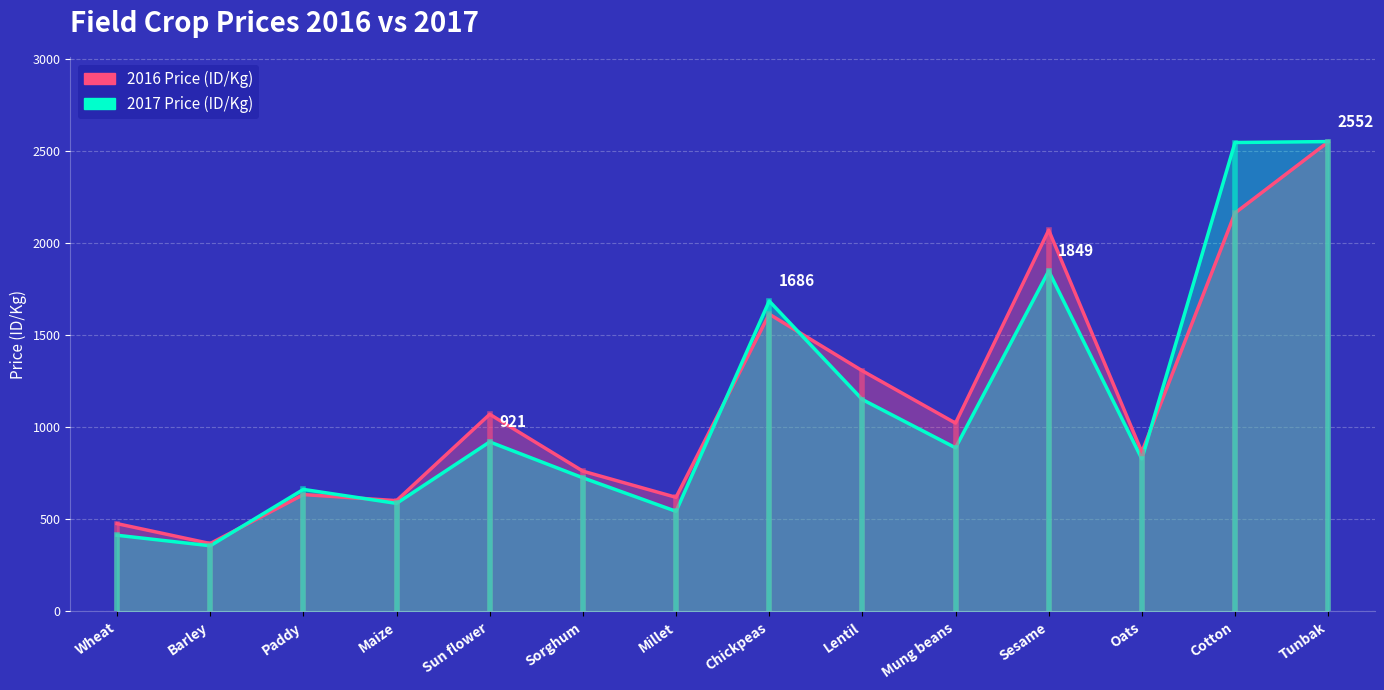

What is the difference between the maximum and second lowest values in the 2016 Price (ID/Kg) series?

2073